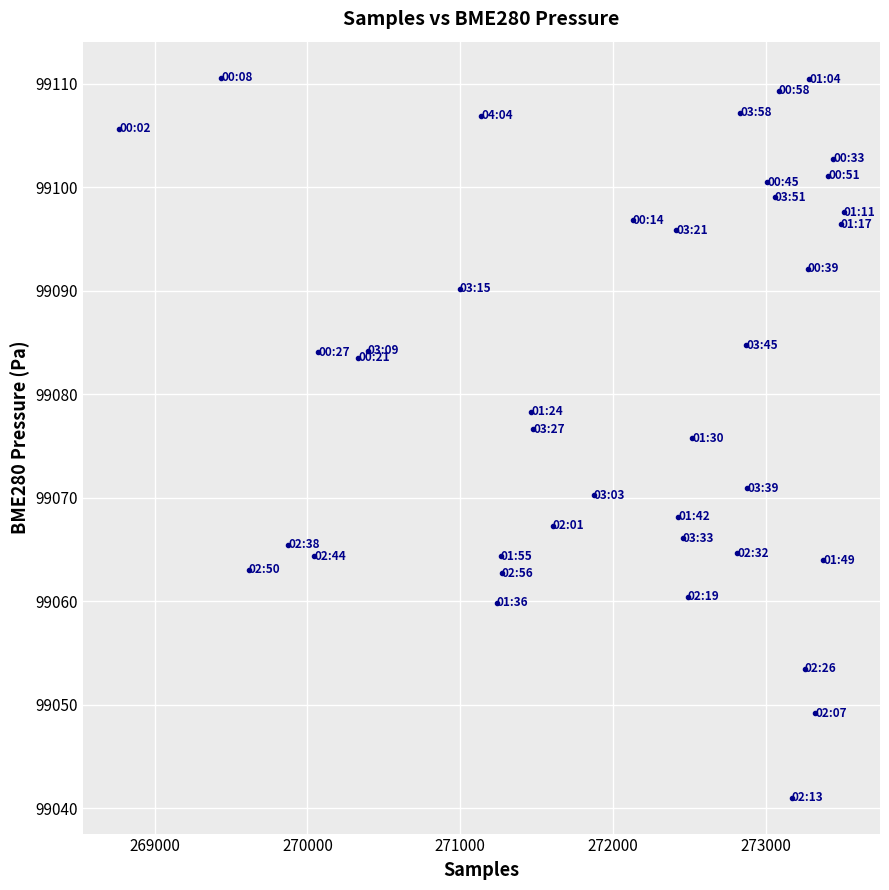

What Y value in the scatter plot is closest to 99075?

99075.8